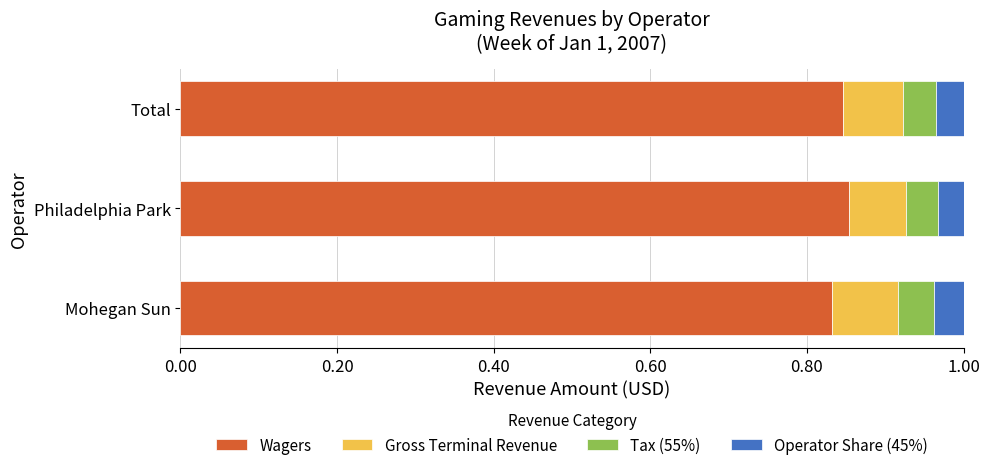

What is the total value across all series at Mohegan Sun?

1.0